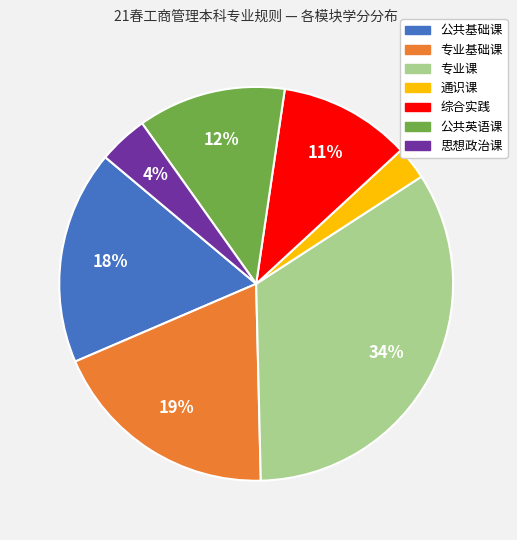

To the nearest percent, what percentage of the pie is 专业课?

34%